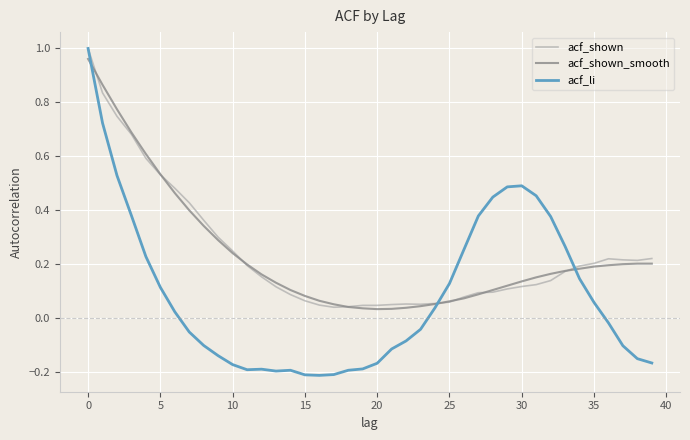

How many negative values does the acf_li series have?

21